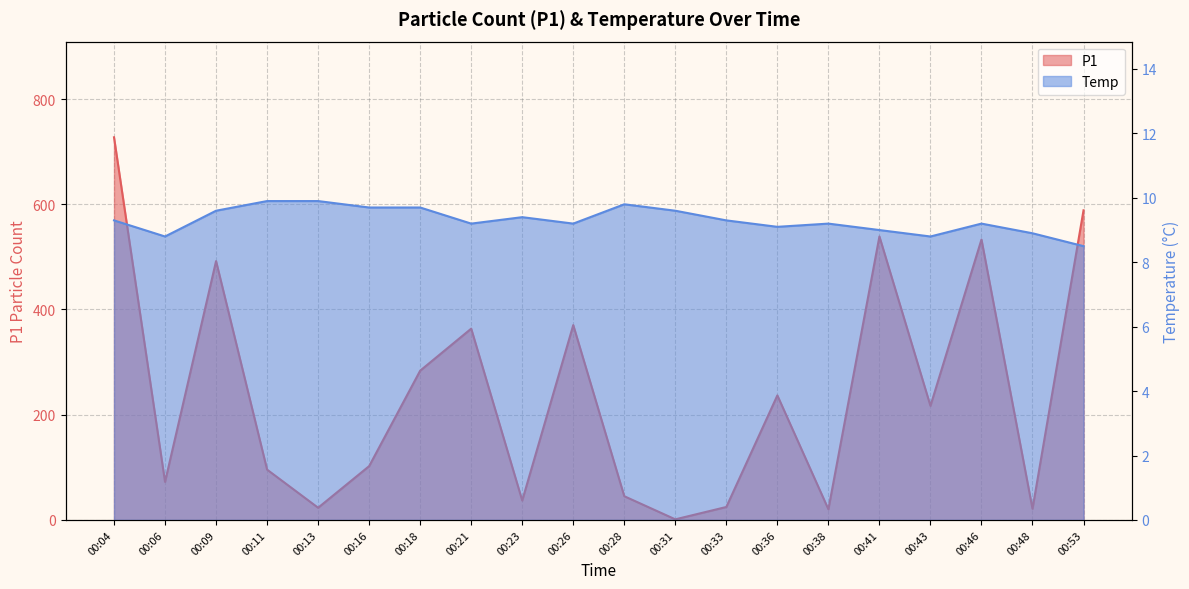

What are all the series names shown in the legend?

P1, Temp